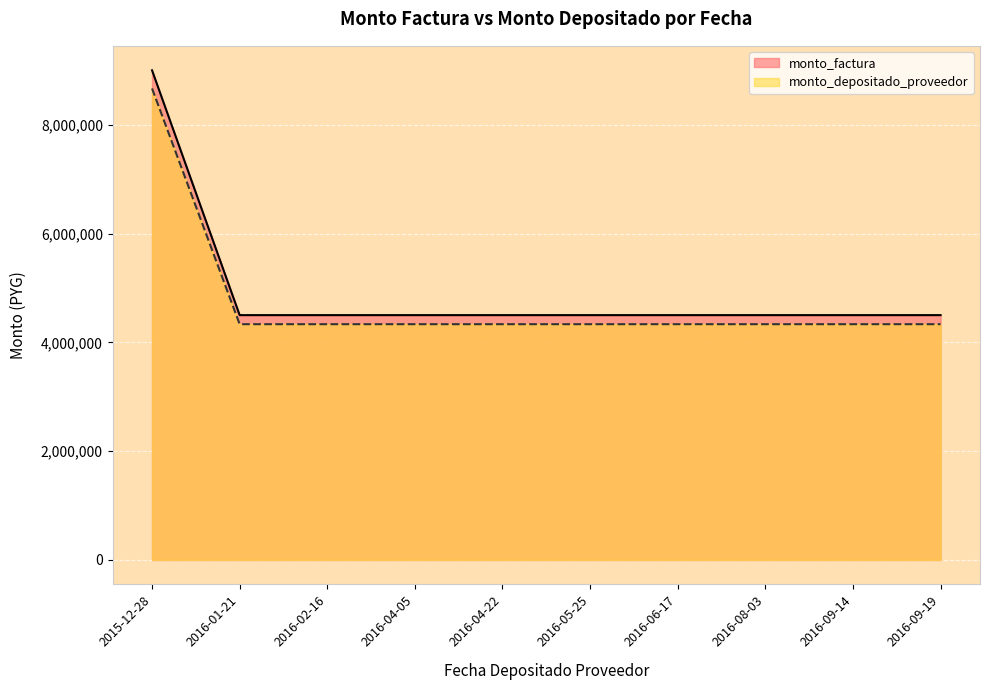

Which series has the largest total across all categories?

monto_factura